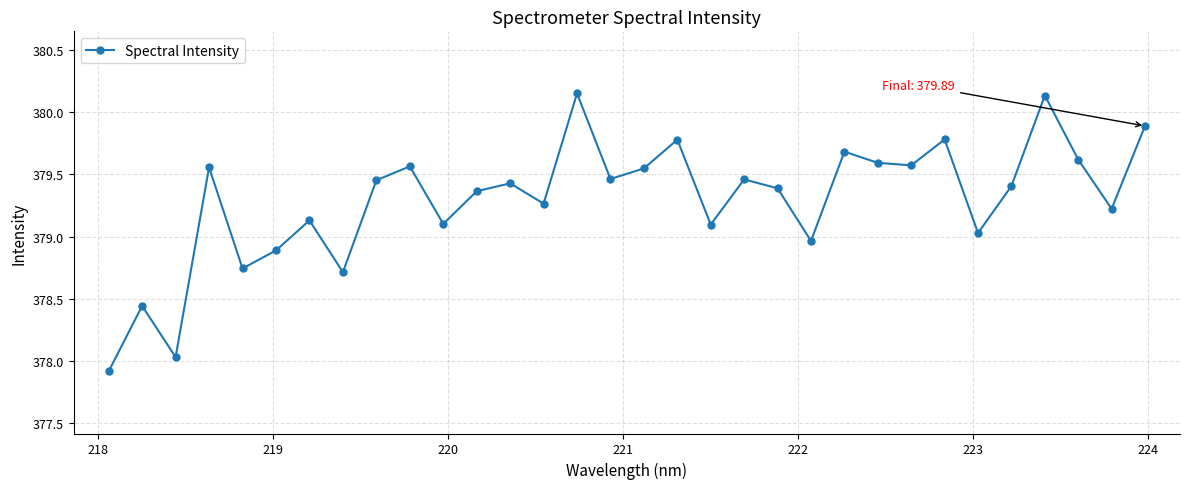

What is the difference between the maximum and second lowest values?

2.1